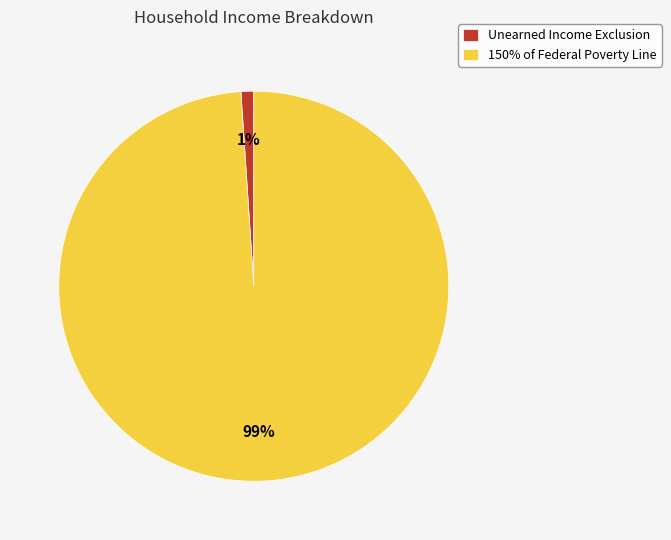

To the nearest percent, what is the difference between the largest and smallest slice percentages?

98%